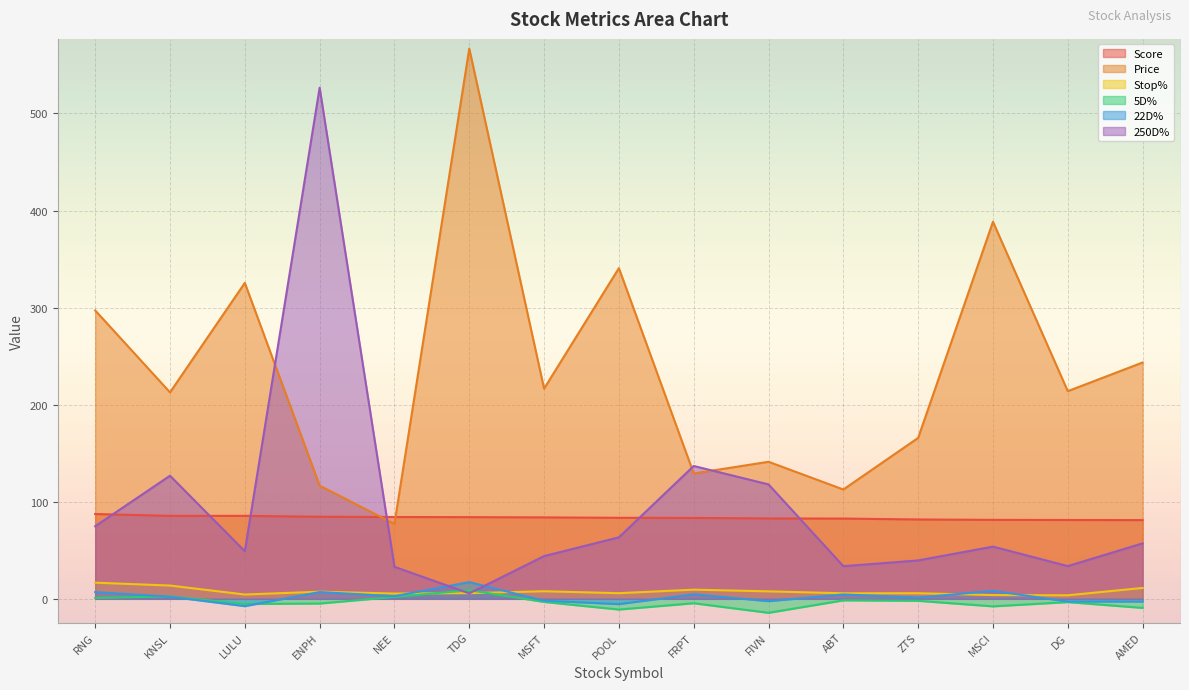

What is the difference between the second highest and minimum values in the Score series?

4.4